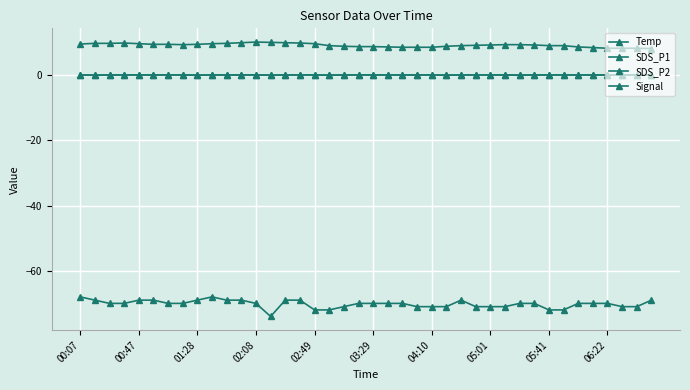

How many distinct data groups are displayed?

4